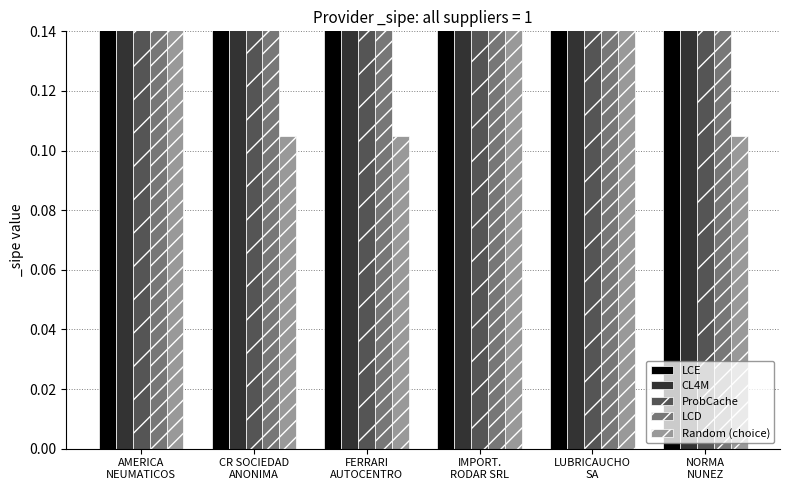

What is the difference between the maximum and minimum values in the CL4M series?

0.1